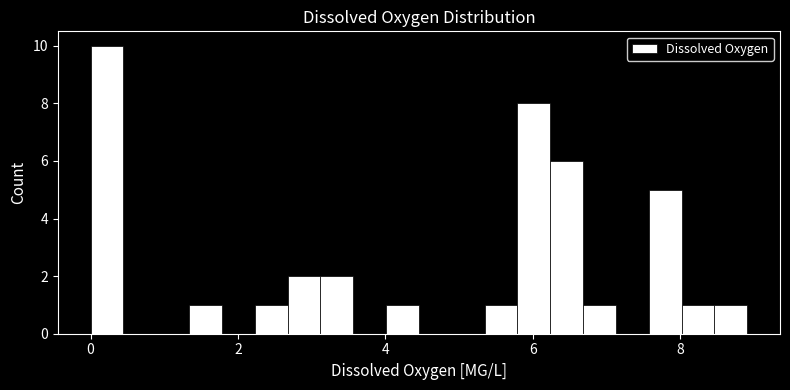

Around what value on the x-axis is the tallest bar? Give the approximate position of its centre, as read against the axis.

0.2